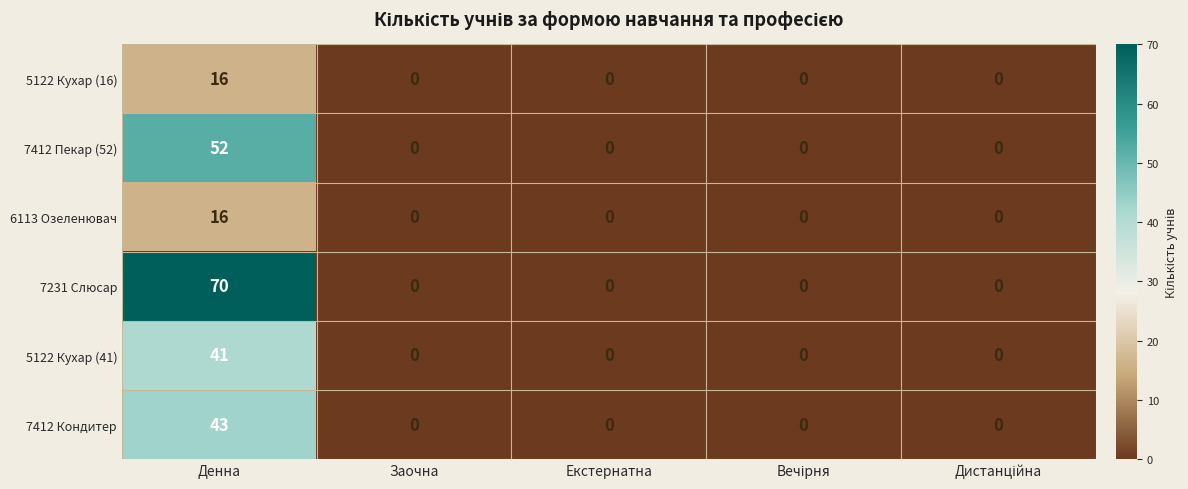

Which series has the largest total across all categories?

7231 Слюсар